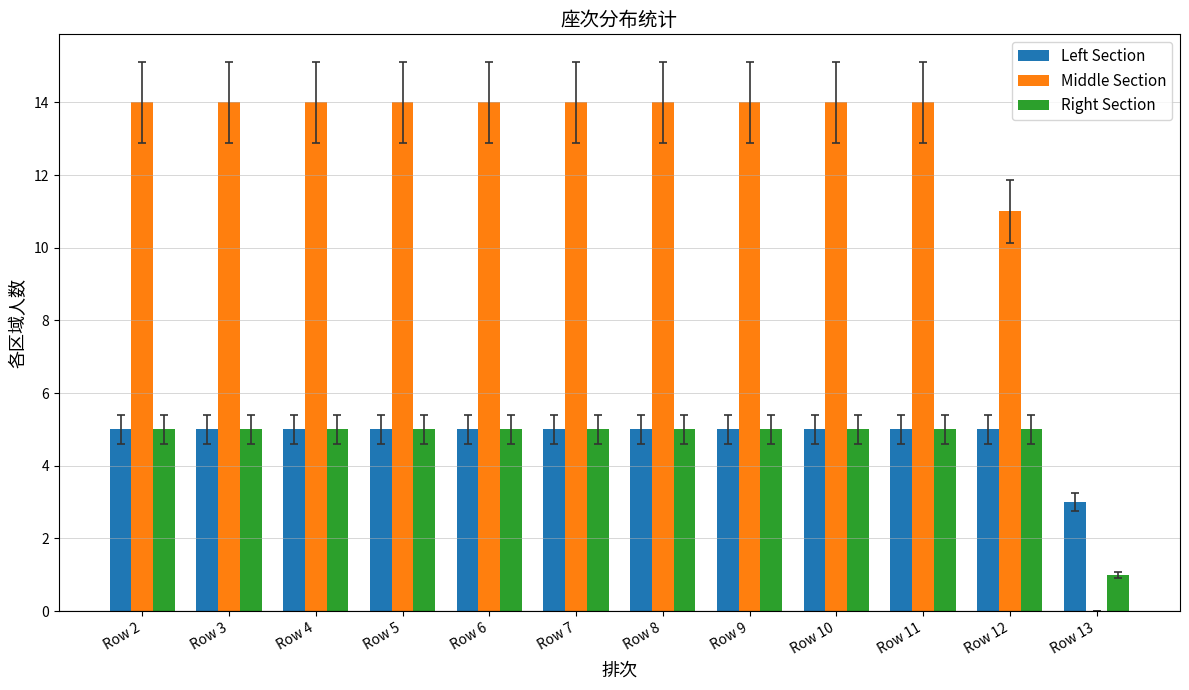

Are the bars horizontal?

No